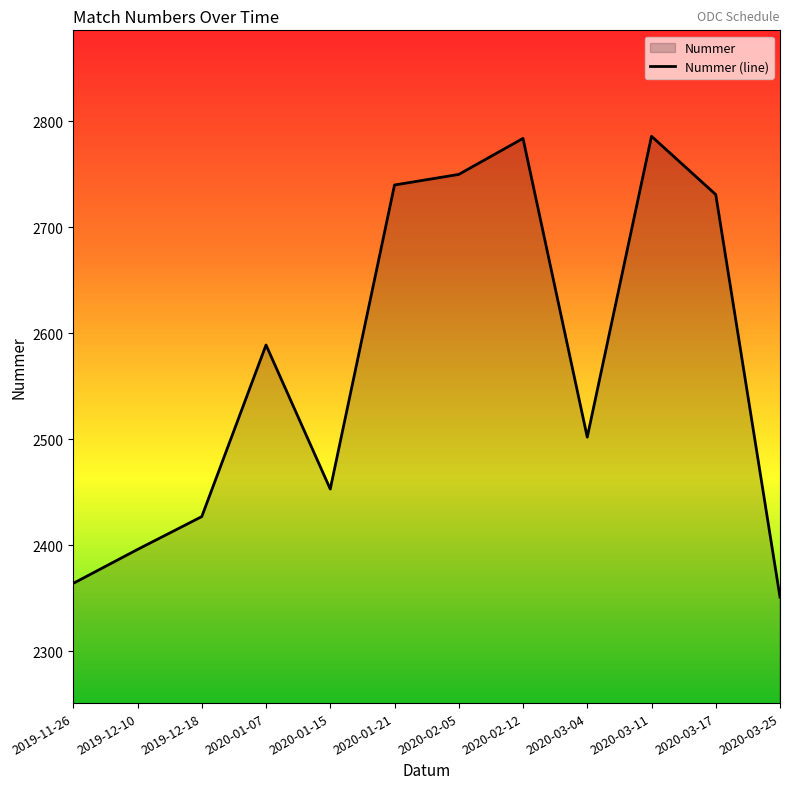

Count the number of data series in this chart.

1